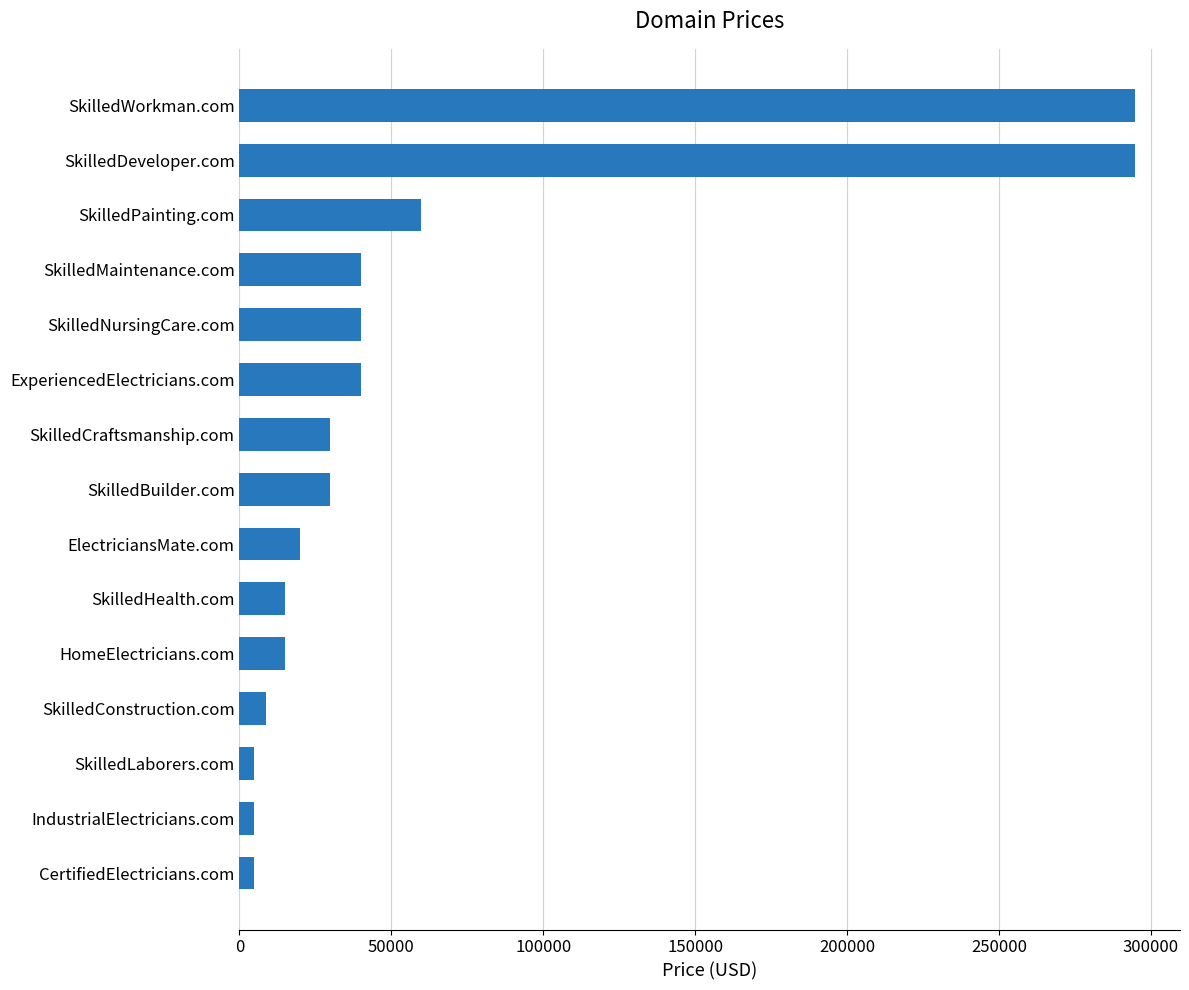

Reading top to bottom, list all the values displayed in this chart.

SkilledWorkman.com=294888	SkilledDeveloper.com=294888	SkilledPainting.com=59888	SkilledMaintenance.com=39888	SkilledNursingCare.com=39888	ExperiencedElectricians.com=39888	SkilledCraftsmanship.com=29888	SkilledBuilder.com=29888	ElectriciansMate.com=19888	SkilledHealth.com=14888	HomeElectricians.com=14888	SkilledConstruction.com=8888	SkilledLaborers.com=4888	IndustrialElectricians.com=4888	CertifiedElectricians.com=4888